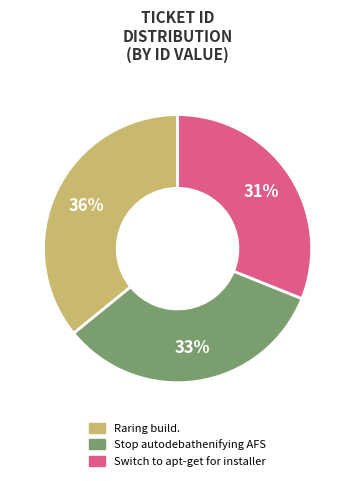

What percentage is the Raring build. slice, to the nearest percent?

36%